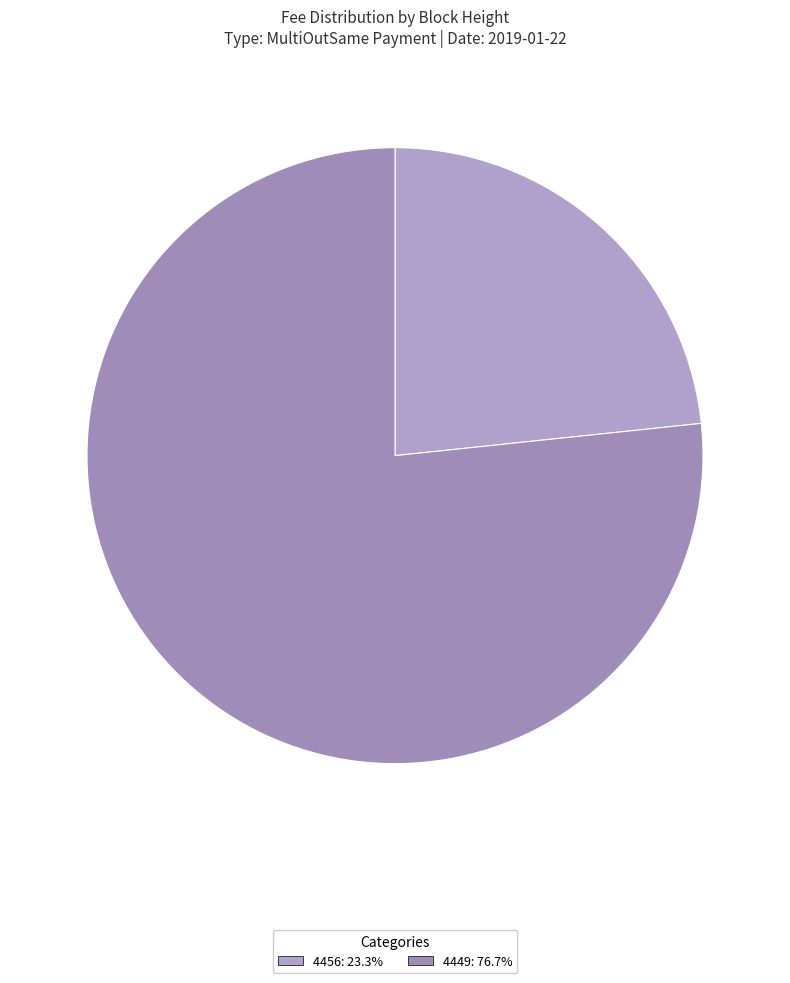

Rank the categories by value from lowest to highest.

4456, 4449